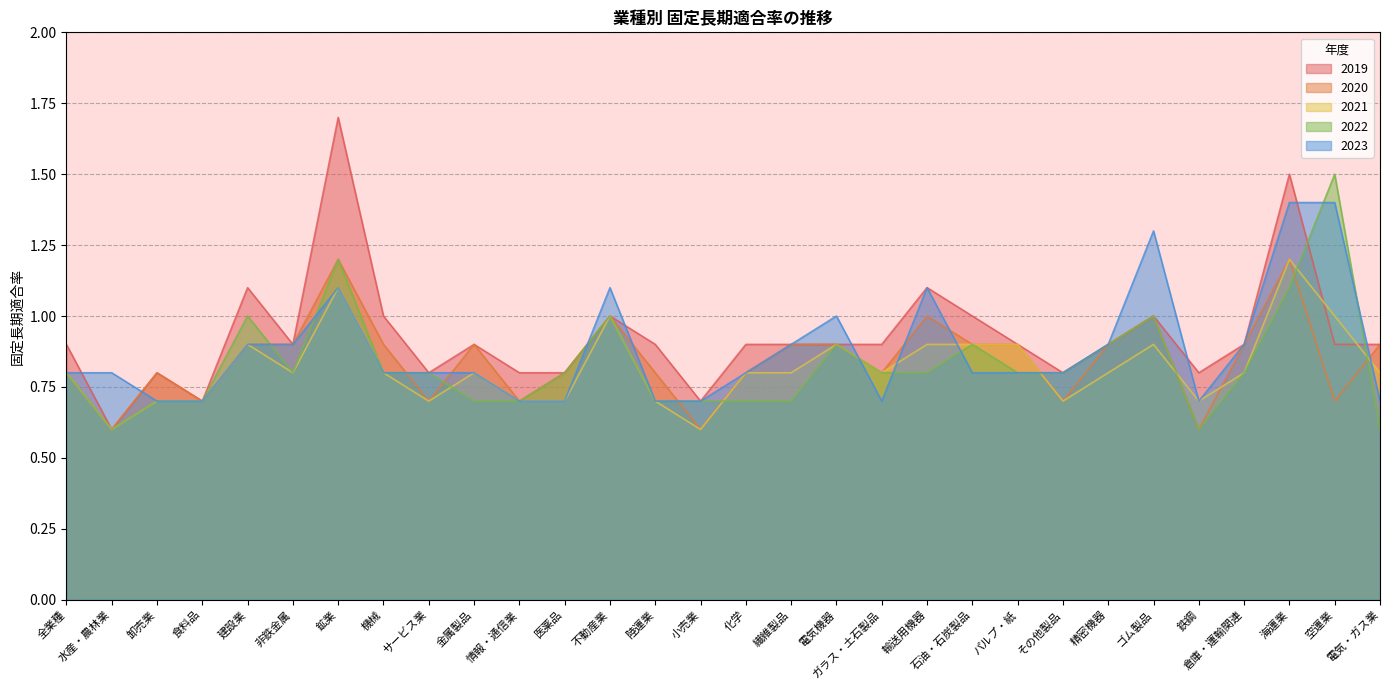

The 2022 series shows 0.9 at 石油・石炭製品. True or false?

True